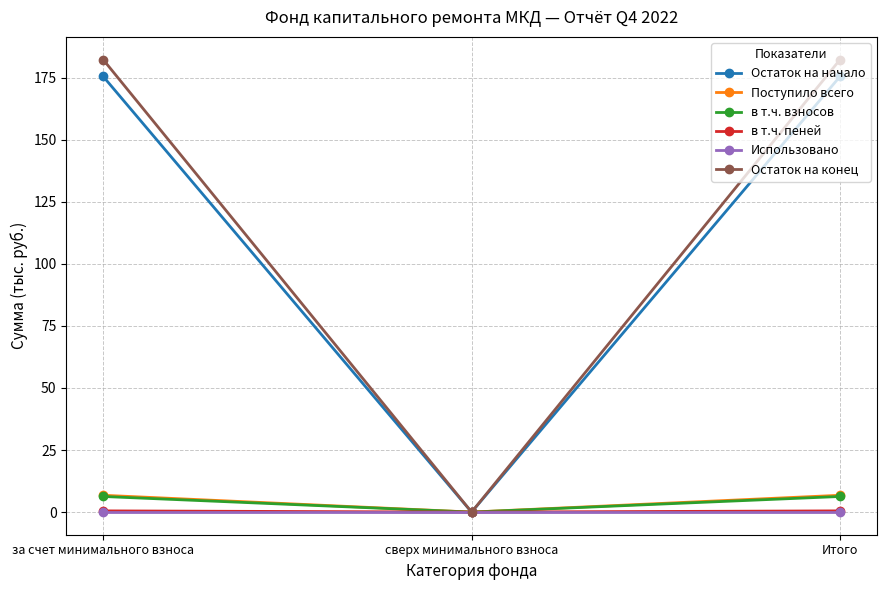

Which category has the lowest value in the Остаток на начало series?

сверх минимального взноса